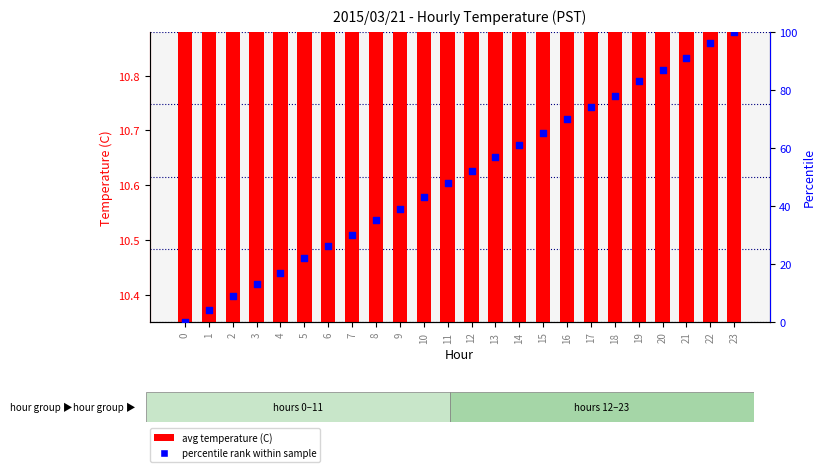

Which series has the largest Y range (max minus min)?

percentile rank within sample